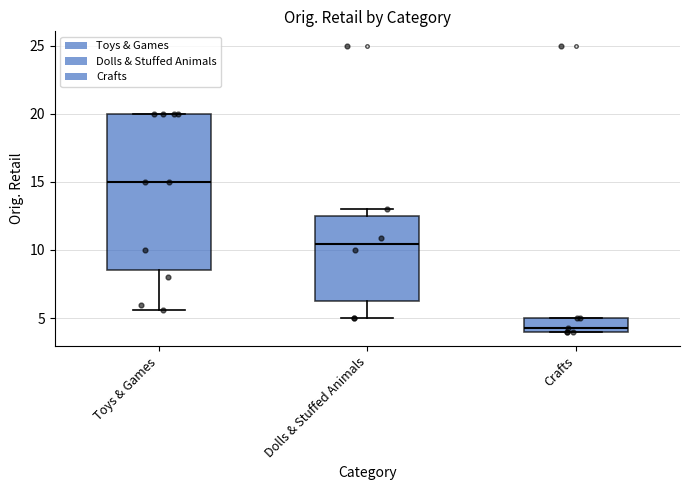

Which box is the tallest, from its lower edge to its upper edge?

Toys & Games